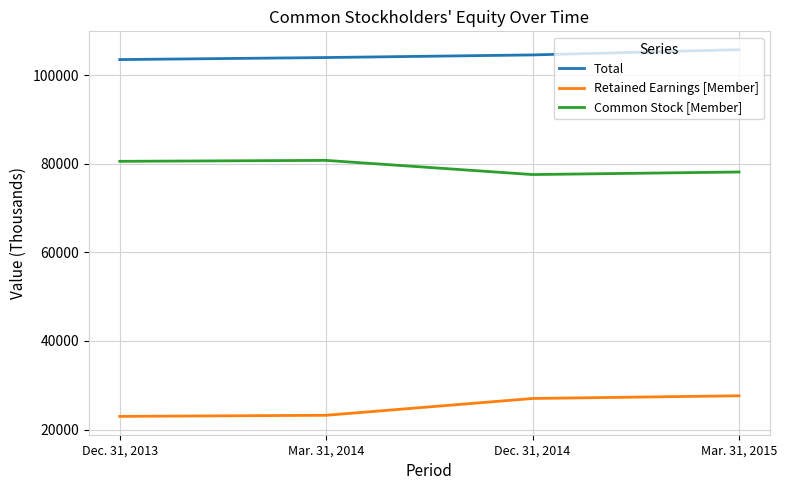

What is the spread (max minus min) of values at Mar. 31, 2014?

80755